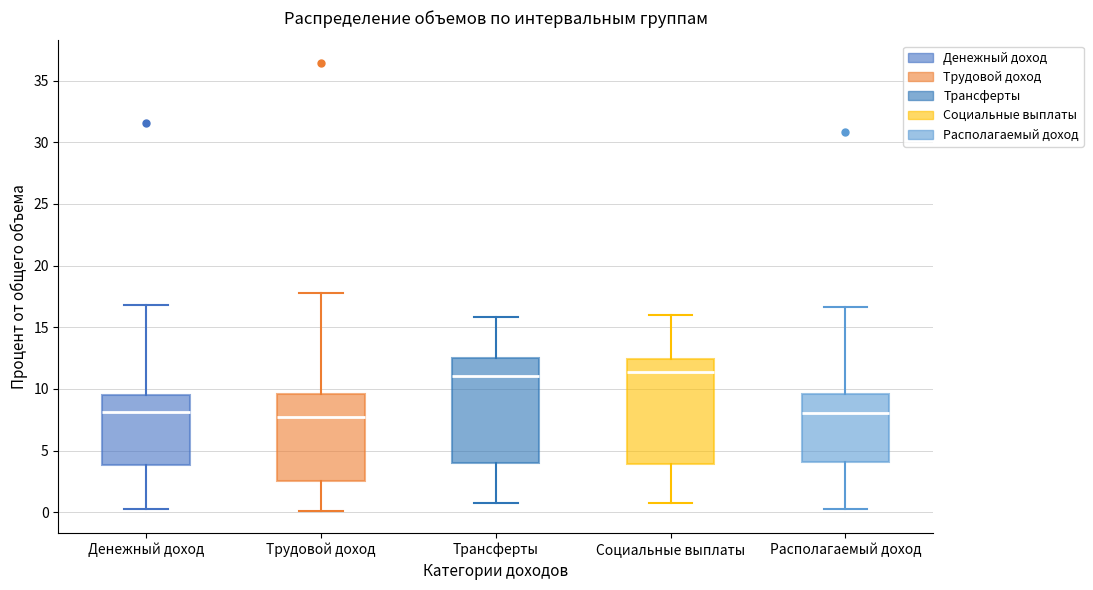

Reading left to right, transcribe this box plot: for each box, give where its median line is, the range the box spans, and where its two whiskers end, as read against the y-axis. The values are not printed on the chart, so give them approximately, as read against the axis.

Денежный доход: median 8.0, box 4.0 to 9.5, whiskers 0.0 to 17.0
Трудовой доход: median 8.0, box 2.5 to 9.5, whiskers 0.0 to 18.0
Трансферты: median 11.0, box 4.0 to 12.5, whiskers 0.5 to 16.0
Социальные выплаты: median 11.5, box 4.0 to 12.5, whiskers 0.5 to 16.0
Располагаемый доход: median 8.0, box 4.0 to 9.5, whiskers 0.5 to 16.5